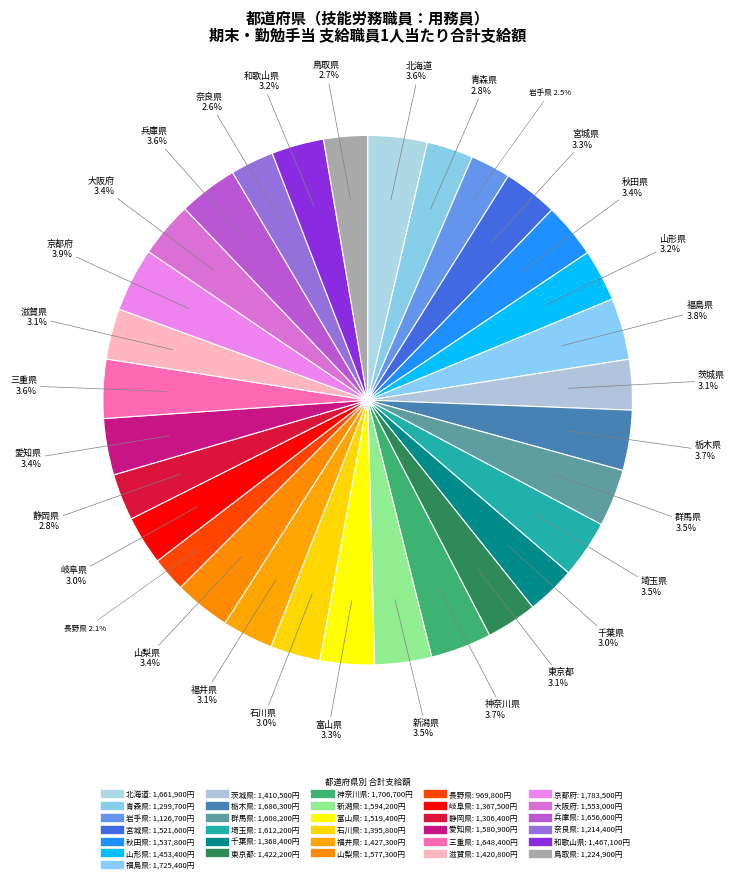

To the nearest percent, what is the difference between the largest and smallest slice percentages?

2%